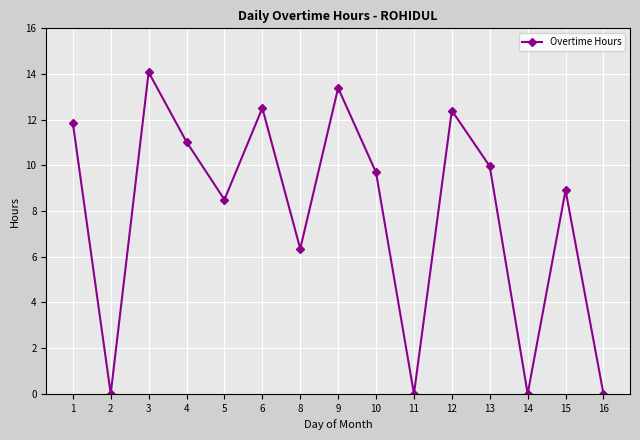

Where is the first local minimum?

2